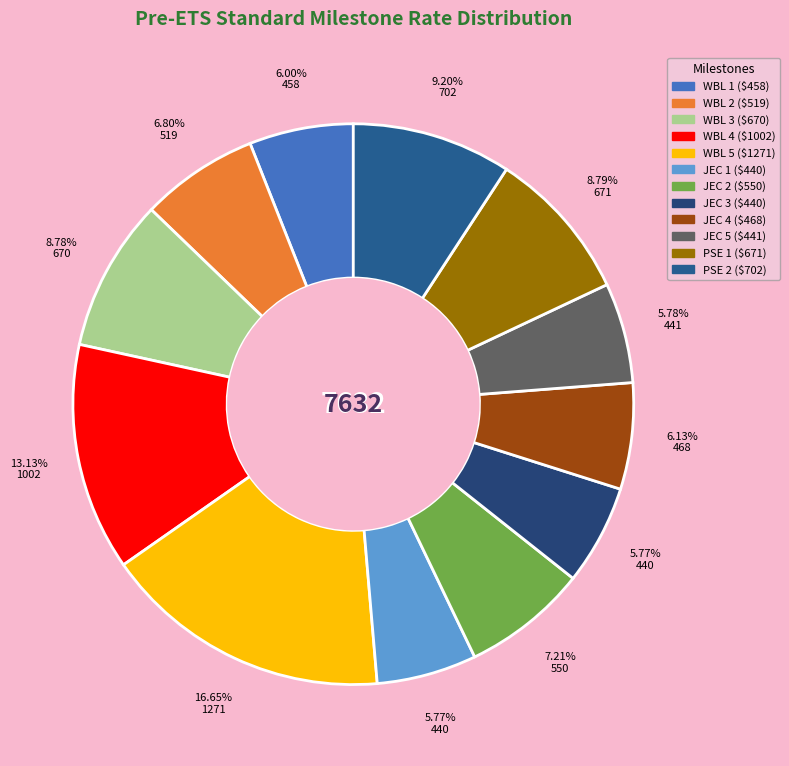

Count the number of slices in the pie.

12